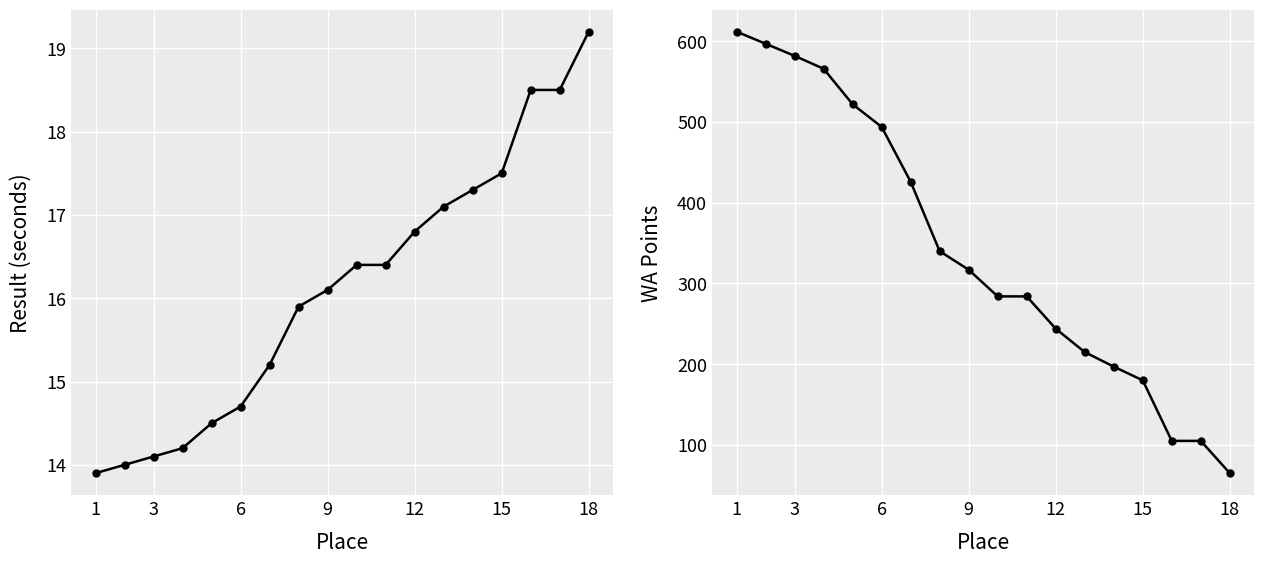

At which category is the sum across all series the highest?

1